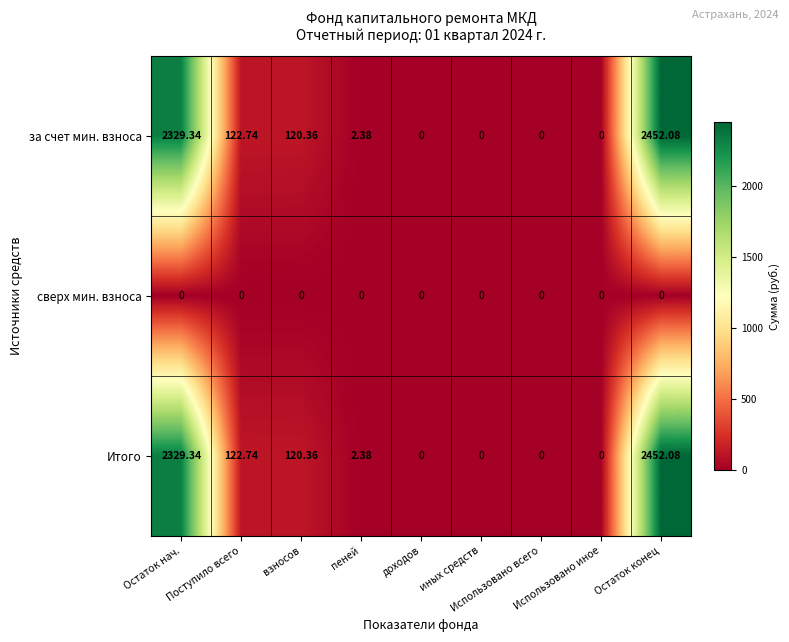

List the series in order of their peak value, highest first.

за счет мин. взноса, Итого, сверх мин. взноса